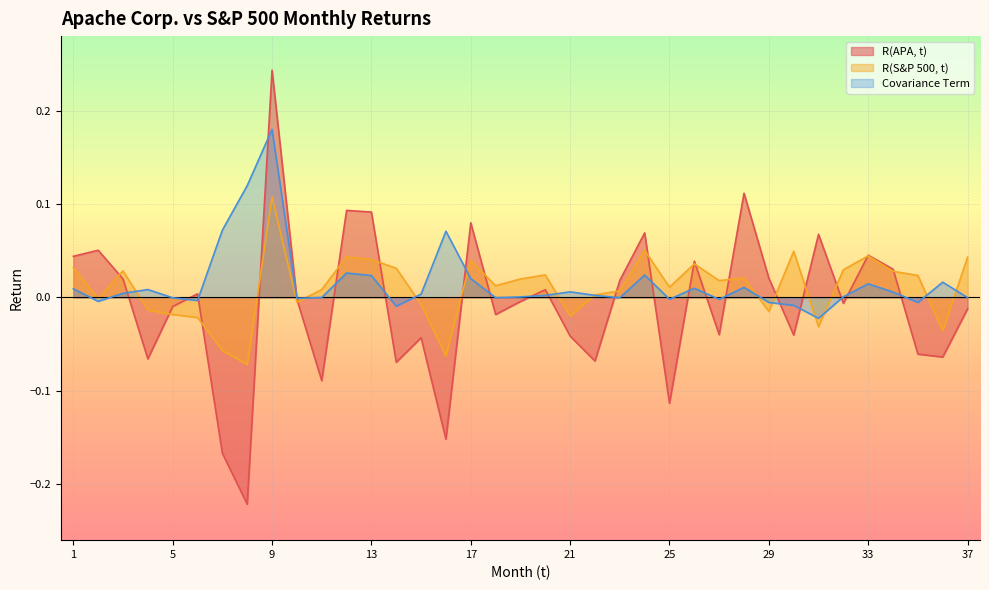

What is the maximum value shown in the chart?

0.2